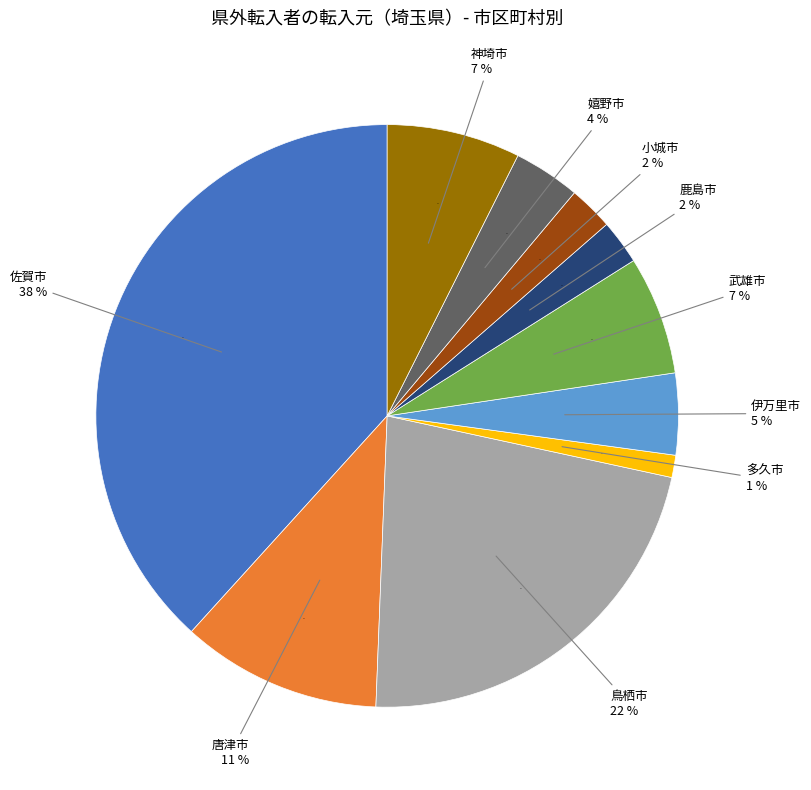

Which category has the biggest portion of the pie?

佐賀市